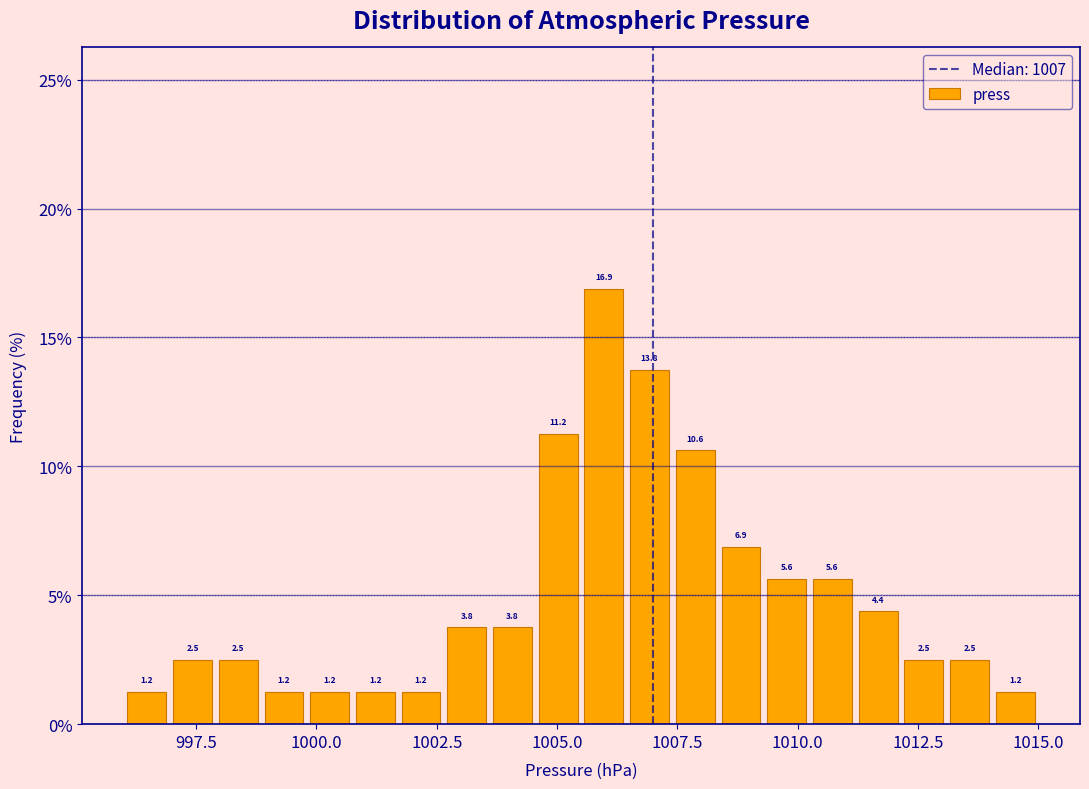

Read against the x-axis, roughly where is the centre of the tallest bar?

1006.0